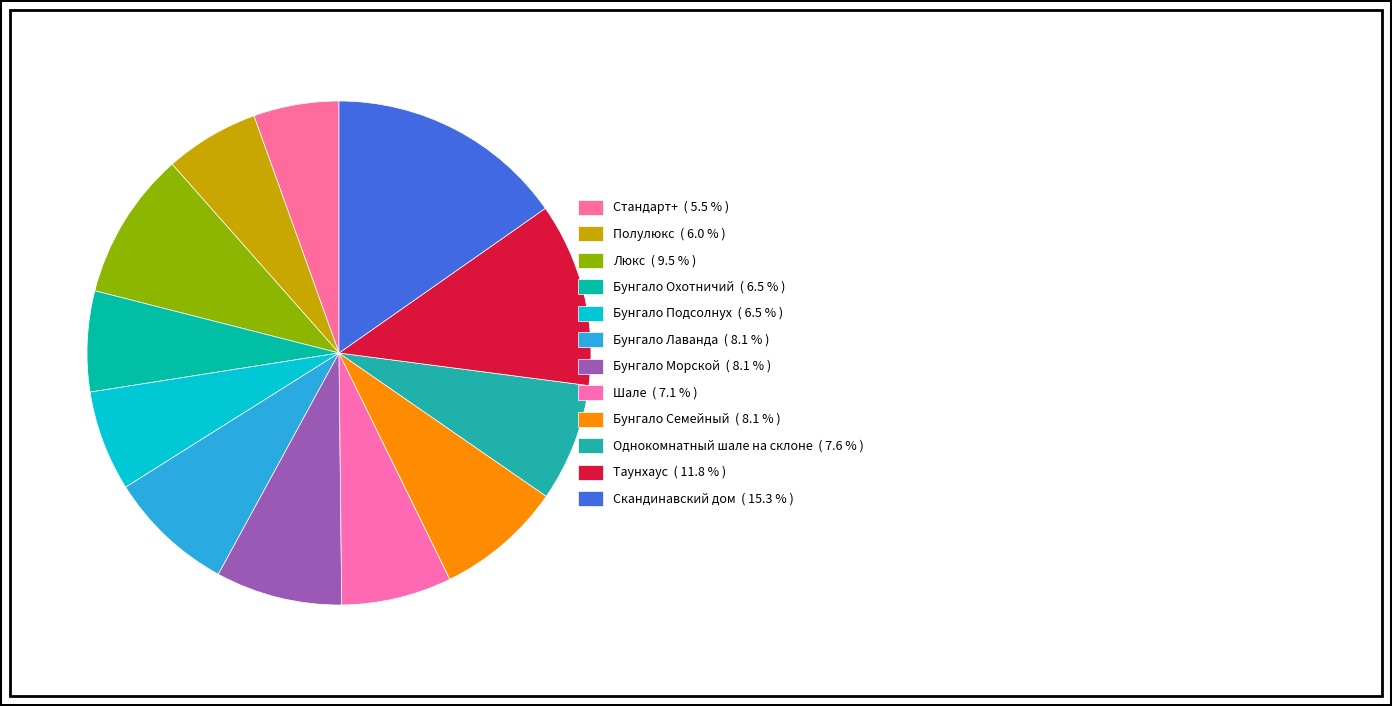

How many slices are in this pie chart?

12